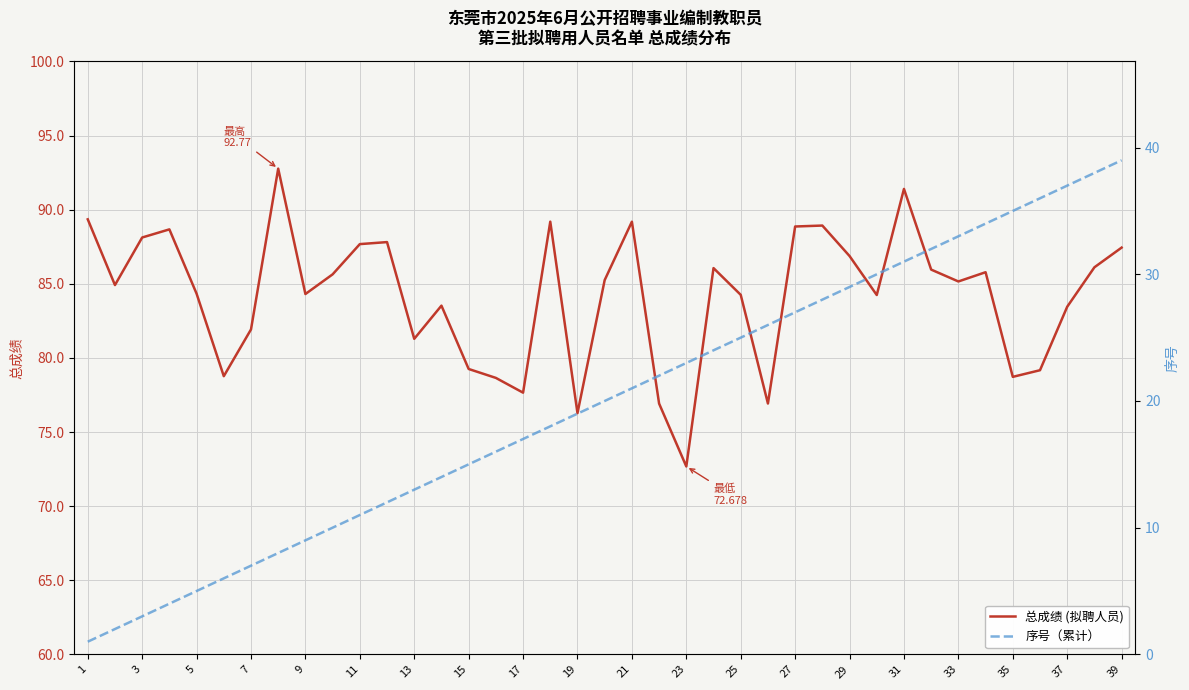

What is the lowest value of the 总成绩 (拟聘人员) series?

72.7